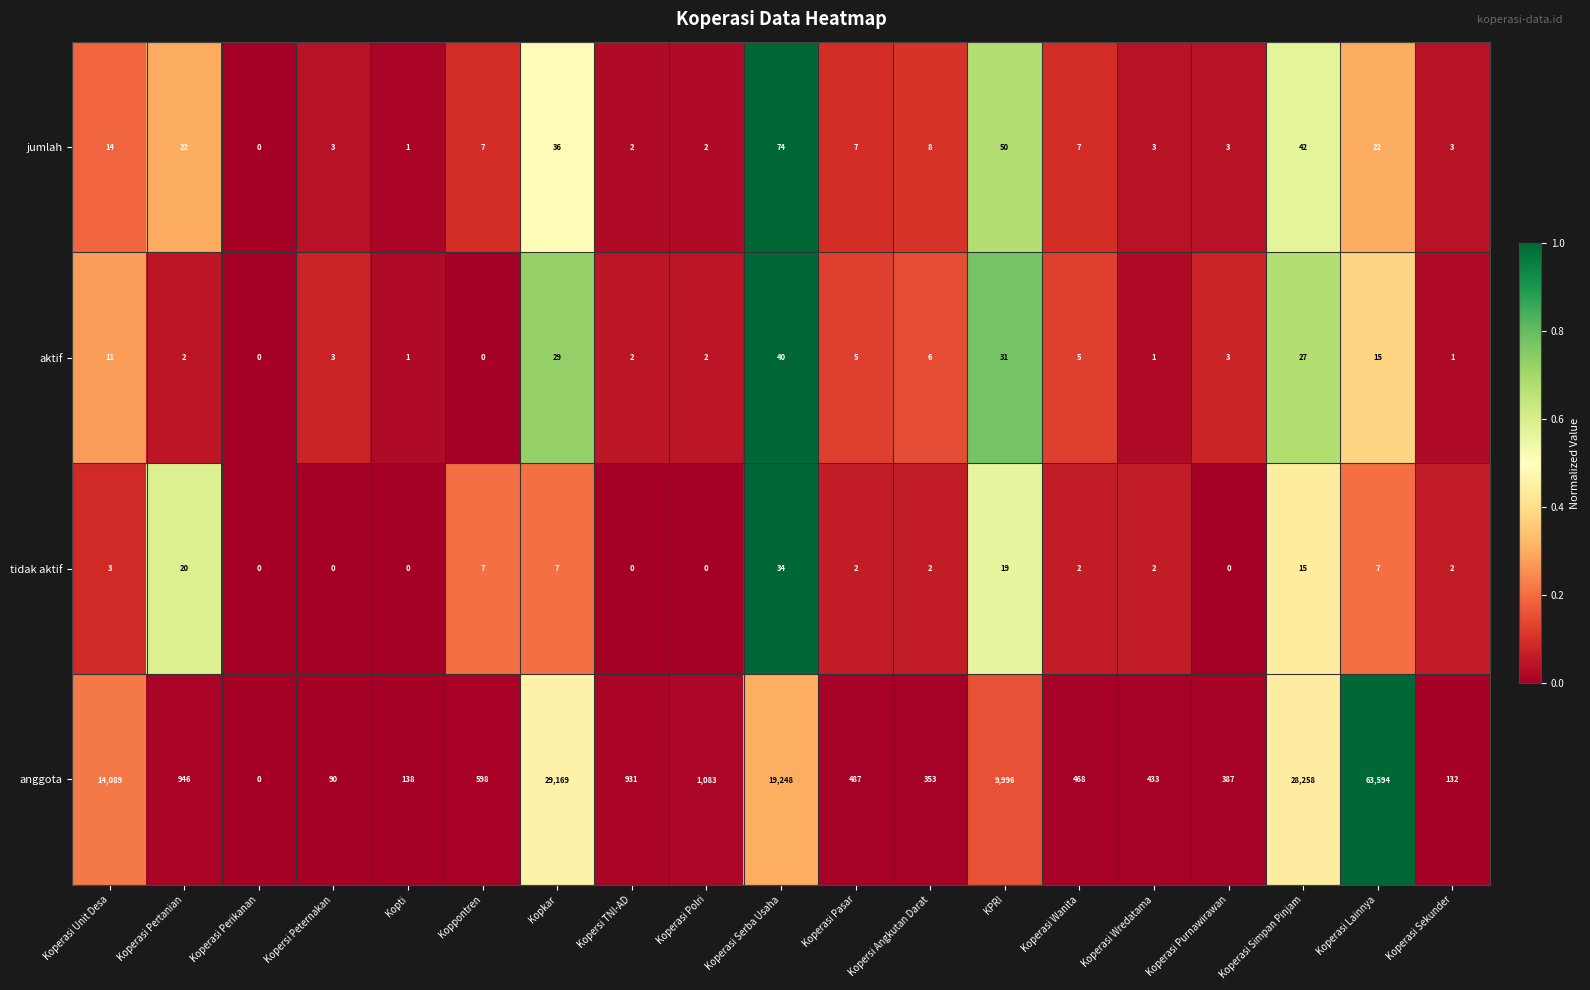

At Koperasi Unit Desa, list the series in order from largest to smallest.

anggota, jumlah, aktif, tidak aktif